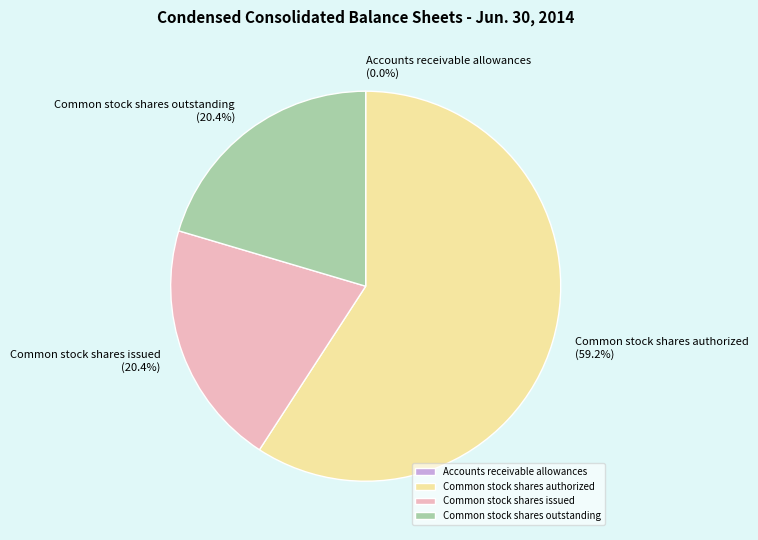

The Common stock shares authorized slice represents 59% of the pie. True or false?

True